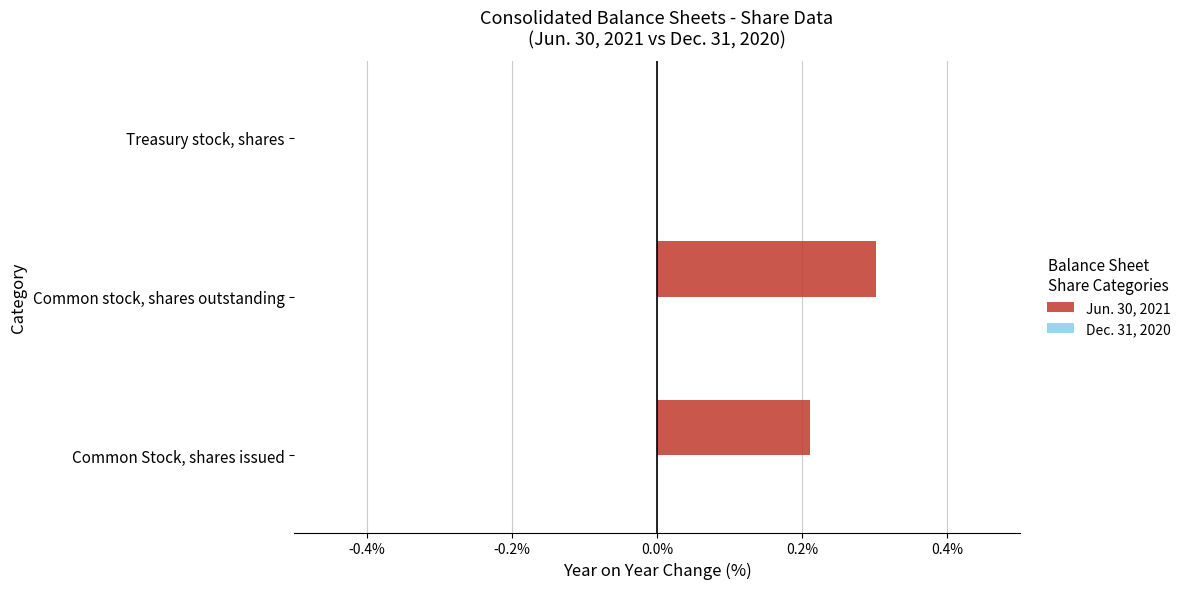

Is it true that the value at Common stock, shares outstanding is 0.2?

False